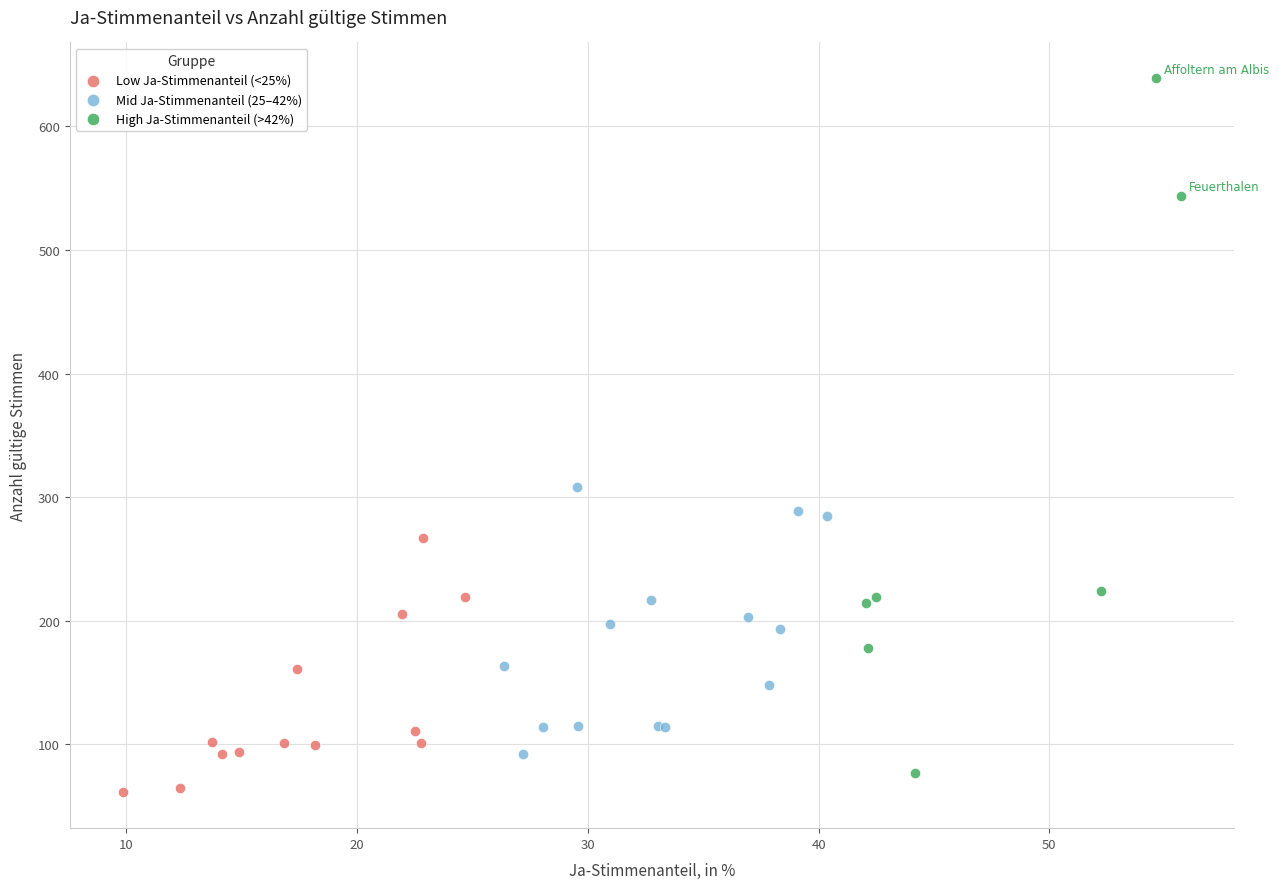

Which series contains the highest Y value?

High Ja-Stimmenanteil (>42%)